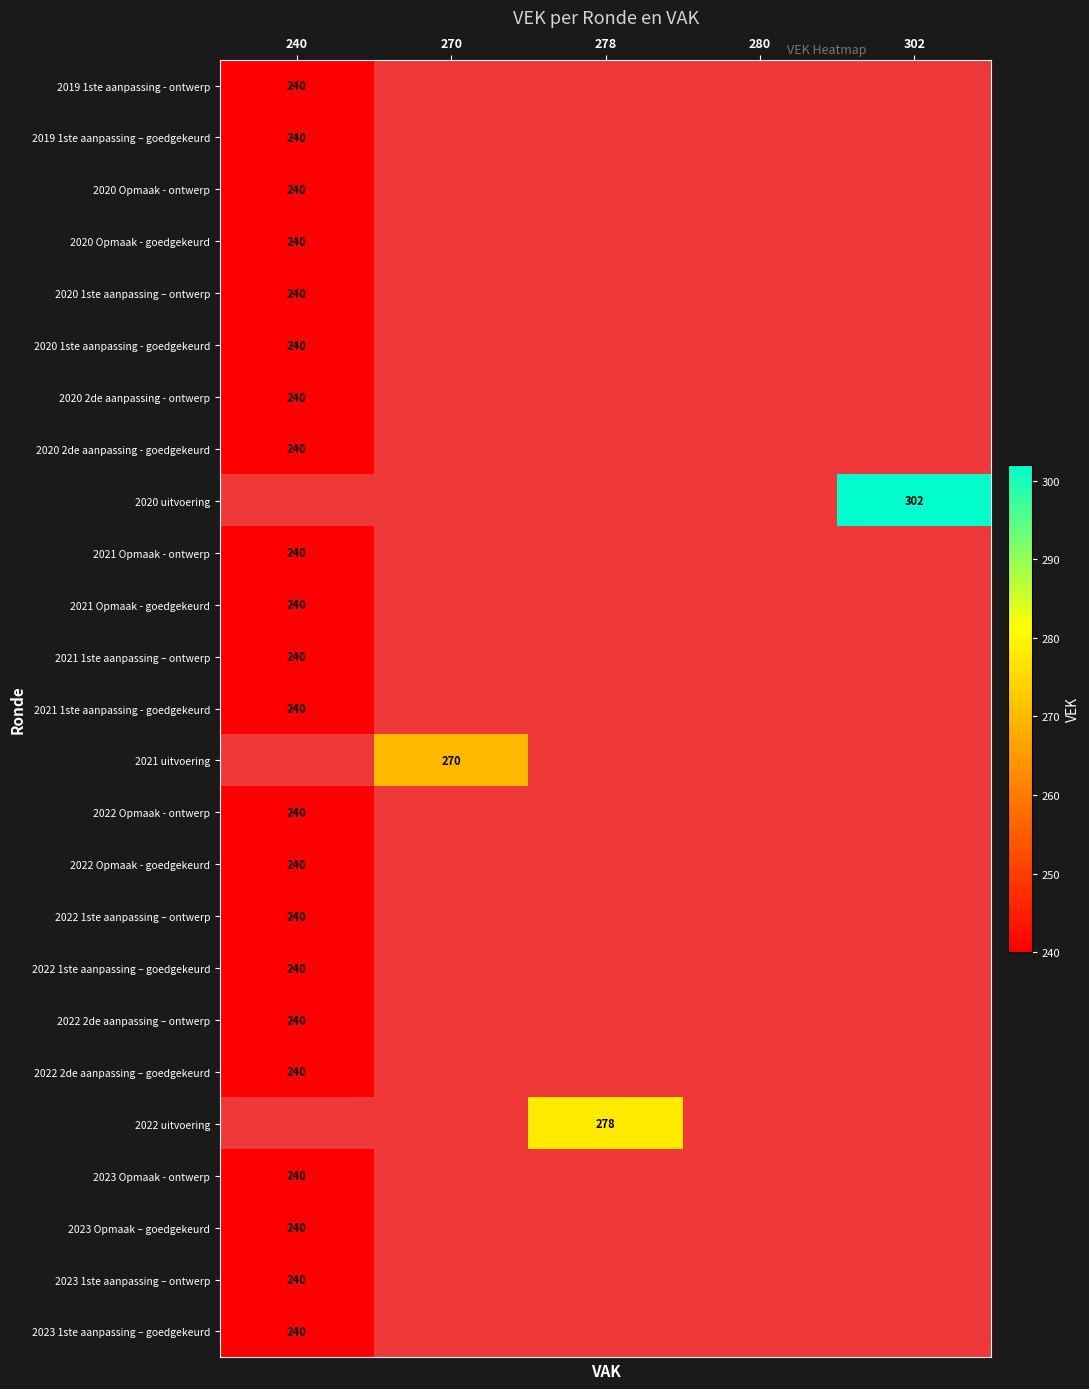

True or false: 2019 1ste aanpassing – goedgekeurd has a value of 149 at 240.

False